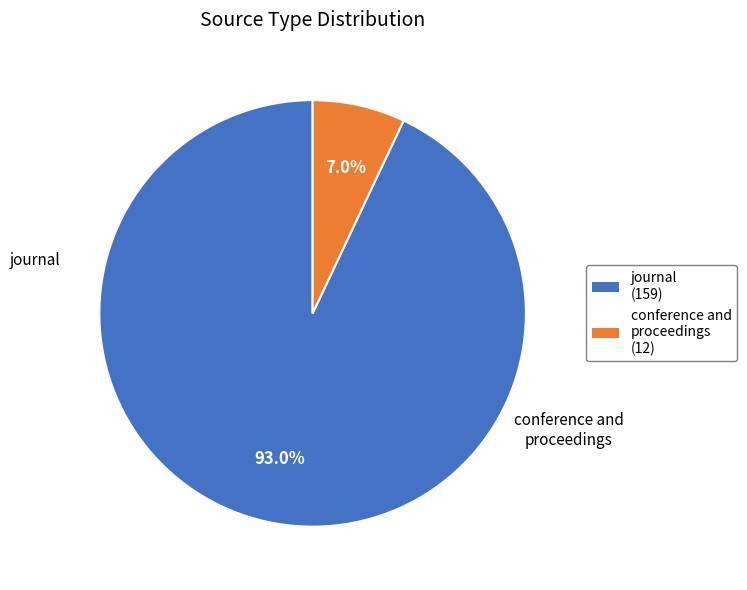

Which slice is the largest?

journal